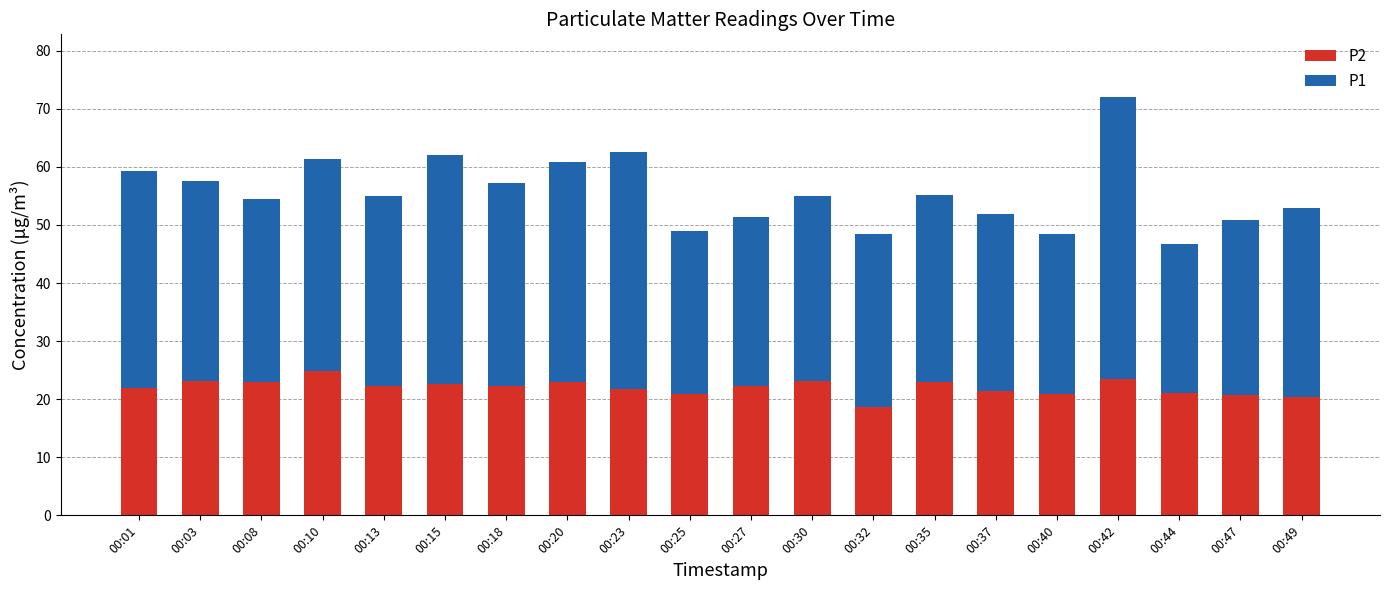

The value of P2 at 00:01 is 5.1. True or false?

False